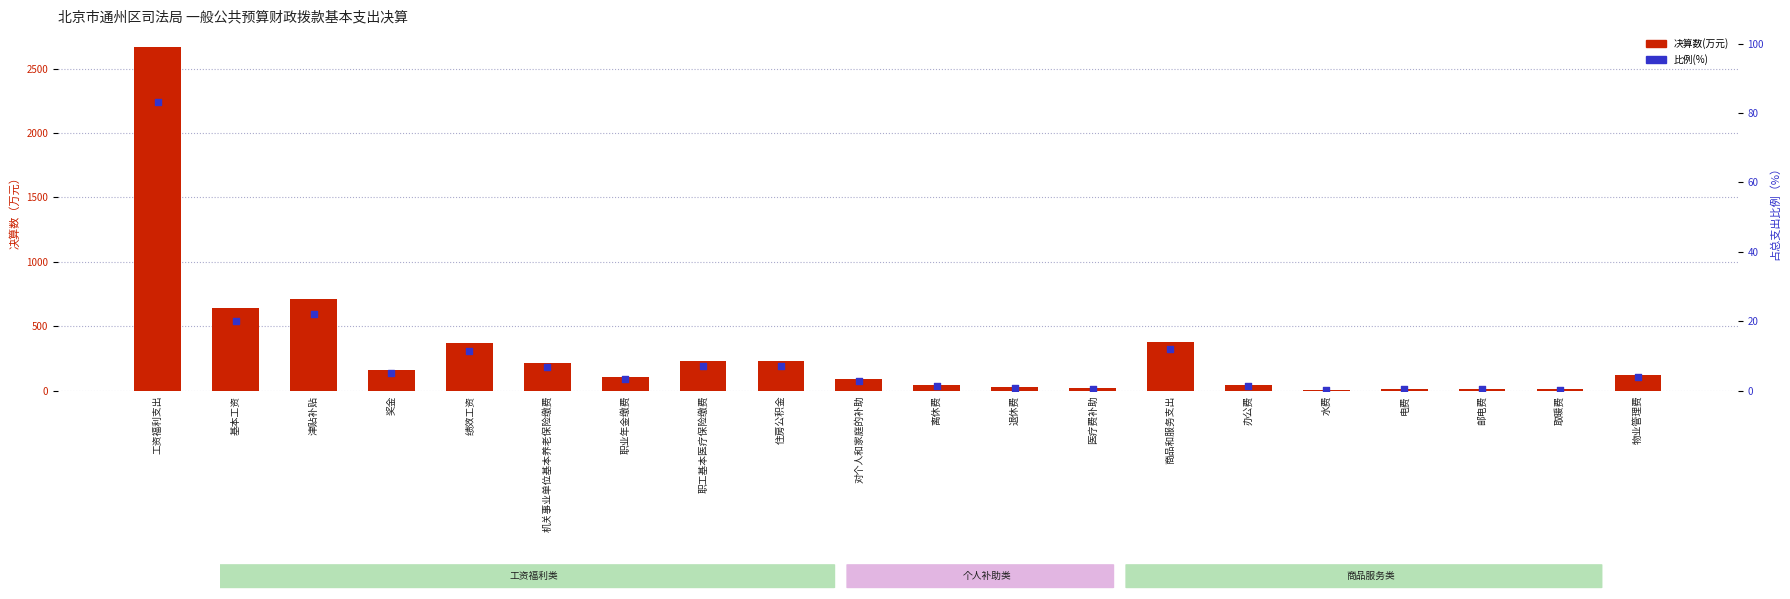

Which series has the largest total across all categories?

决算数(万元)